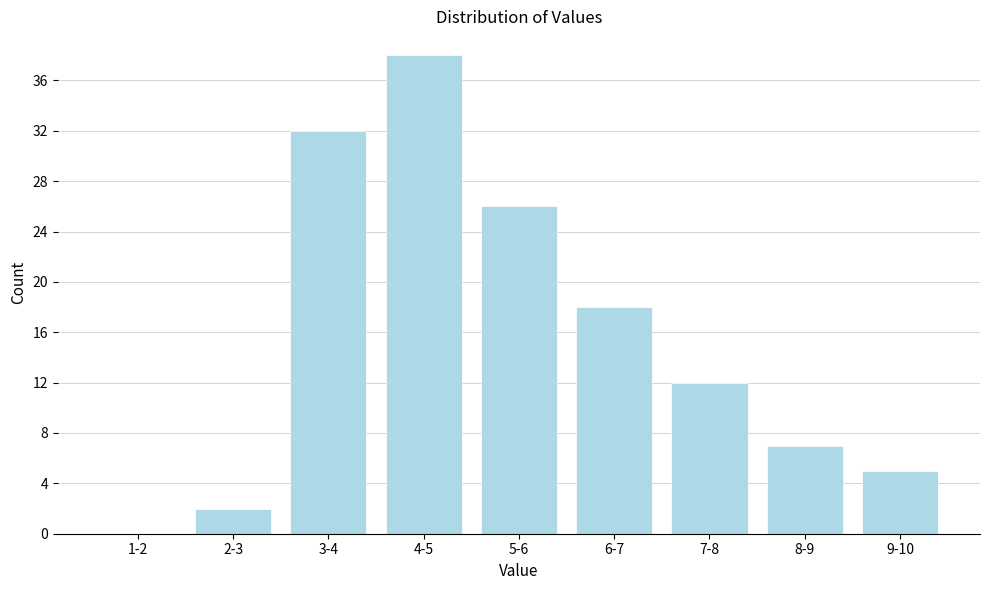

Reading right to left, what are all the values shown in this chart?

9-10=5	8-9=7	7-8=12	6-7=18	5-6=26	4-5=38	3-4=32	2-3=2	1-2=0